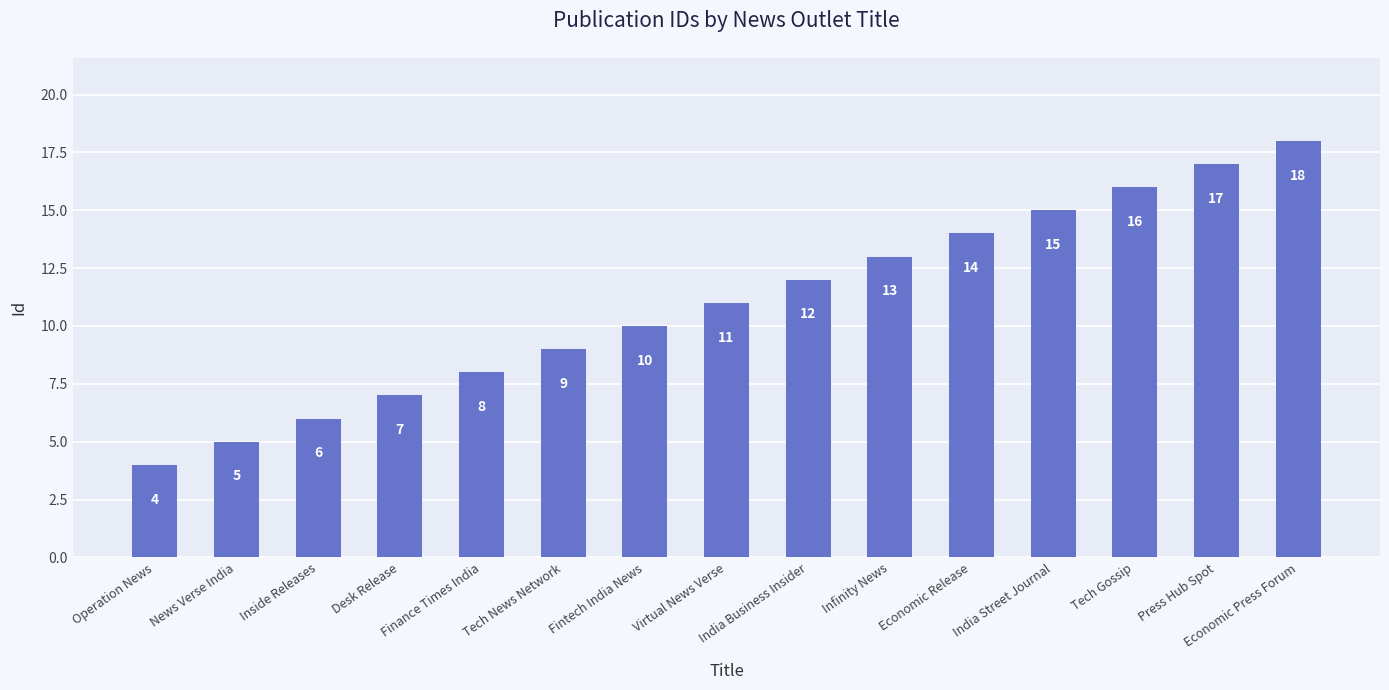

What is the maximum value shown in the chart?

18